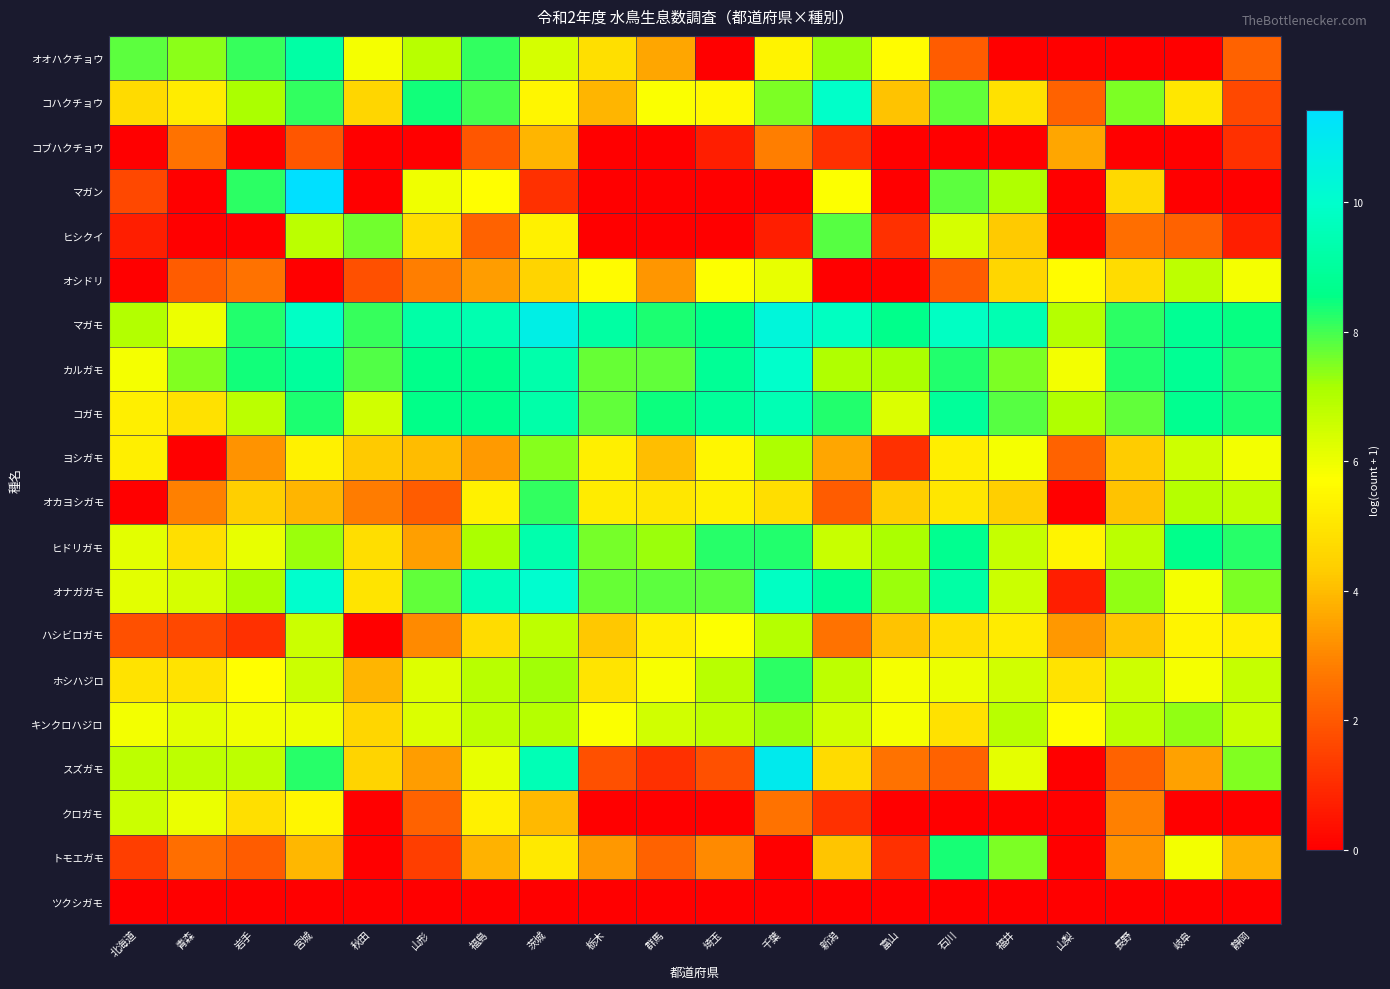

Reading right to left, list all the values displayed in this chart.

オオハクチョウ: 静岡=2.2	岐阜=0.0	長野=0.0	山梨=0.0	福井=0.0	石川=2.1	富山=5.7	新潟=7.3	千葉=5.4	埼玉=0.0	群馬=3.6	栃木=4.8	茨城=6.4	福島=8.1	山形=6.9	秋田=5.9	宮城=9.2	岩手=8.1	青森=7.4	北海道=7.8
コハクチョウ: 静岡=1.6	岐阜=5.1	長野=7.5	山梨=2.2	福井=4.9	石川=7.7	富山=4.1	新潟=9.9	千葉=7.5	埼玉=5.5	群馬=5.8	栃木=3.9	茨城=5.5	福島=8.0	山形=8.4	秋田=4.6	宮城=8.1	岩手=7.1	青森=5.2	北海道=4.7
コブハクチョウ: 静岡=1.1	岐阜=0.0	長野=0.0	山梨=3.6	福井=0.0	石川=0.0	富山=0.0	新潟=1.1	千葉=2.8	埼玉=0.7	群馬=0.0	栃木=0.0	茨城=3.9	福島=1.9	山形=0.0	秋田=0.0	宮城=1.9	岩手=0.0	青森=2.6	北海道=0.0
マガン: 静岡=0.0	岐阜=0.0	長野=4.6	山梨=0.0	福井=7.0	石川=7.8	富山=0.0	新潟=5.7	千葉=0.0	埼玉=0.0	群馬=0.0	栃木=0.0	茨城=1.1	福島=5.7	山形=5.9	秋田=0.0	宮城=11.4	岩手=8.2	青森=0.0	北海道=1.6
ヒシクイ: 静岡=0.7	岐阜=2.2	長野=2.5	山梨=0.0	福井=4.3	石川=6.4	富山=1.1	新潟=7.8	千葉=0.7	埼玉=0.0	群馬=0.0	栃木=0.0	茨城=5.3	福島=2.2	山形=4.8	秋田=7.6	宮城=6.8	岩手=0.0	青森=0.0	北海道=0.7
オシドリ: 静岡=5.9	岐阜=6.8	長野=4.8	山梨=5.6	福井=4.6	石川=2.1	富山=0.0	新潟=0.0	千葉=6.1	埼玉=5.7	群馬=3.3	栃木=5.6	茨城=4.5	福島=3.4	山形=2.8	秋田=1.8	宮城=0.0	岩手=2.6	青森=2.1	北海道=0.0
マガモ: 静岡=8.5	岐阜=8.8	長野=8.2	山梨=6.9	福井=9.5	石川=9.8	富山=8.6	新潟=9.8	千葉=10.4	埼玉=8.6	群馬=8.3	栃木=9.1	茨城=10.7	福島=9.4	山形=9.2	秋田=8.1	宮城=9.8	岩手=8.3	青森=6.0	北海道=7.0
カルガモ: 静岡=8.2	岐阜=8.8	長野=8.3	山梨=5.9	福井=7.5	石川=8.3	富山=7.1	新潟=7.0	千葉=10.0	埼玉=8.9	群馬=7.7	栃木=7.7	茨城=9.3	福島=8.6	山形=8.6	秋田=7.9	宮城=9.0	岩手=8.4	青森=7.5	北海道=5.9
コガモ: 静岡=8.3	岐阜=8.7	長野=7.7	山梨=7.1	福井=7.8	石川=9.0	富山=6.3	新潟=8.3	千葉=9.5	埼玉=8.9	群馬=8.5	栃木=7.7	茨城=9.3	福島=8.6	山形=8.6	秋田=6.5	宮城=8.3	岩手=6.9	青森=4.9	北海道=5.3
ヨシガモ: 静岡=5.9	岐阜=6.5	長野=4.3	山梨=2.2	福井=5.9	石川=5.2	富山=1.1	新潟=3.6	千葉=7.1	埼玉=5.4	群馬=4.1	栃木=5.3	茨城=7.4	福島=3.4	山形=4.0	秋田=4.3	宮城=5.4	岩手=3.3	青森=0.0	北海道=5.3
オカヨシガモ: 静岡=6.8	岐阜=6.9	長野=4.1	山梨=0.0	福井=4.4	石川=5.0	富山=4.3	新潟=2.1	千葉=4.8	埼玉=5.3	群馬=5.1	栃木=5.2	茨城=8.1	福島=5.4	山形=2.1	秋田=2.8	宮城=3.9	岩手=4.4	青森=2.9	北海道=0.0
ヒドリガモ: 静岡=8.2	岐阜=8.7	長野=6.9	山梨=5.4	福井=6.7	石川=8.7	富山=7.1	新潟=6.6	千葉=8.3	埼玉=8.3	群馬=7.2	栃木=7.5	茨城=9.4	福島=7.1	山形=3.5	秋田=4.8	宮城=7.2	岩手=6.1	青森=4.9	北海道=6.2
オナガガモ: 静岡=7.5	岐阜=5.9	長野=7.3	山梨=0.7	福井=6.6	石川=9.2	富山=7.2	新潟=8.8	千葉=9.8	埼玉=7.8	群馬=7.8	栃木=7.7	茨城=10.0	福島=9.6	山形=7.7	秋田=5.0	宮城=10.0	岩手=7.1	青森=6.4	北海道=6.2
ハシビロガモ: 静岡=5.3	岐阜=5.4	長野=4.2	山梨=3.3	福井=5.1	石川=4.8	富山=4.1	新潟=2.6	千葉=6.9	埼玉=5.7	群馬=5.3	栃木=4.2	茨城=6.8	福島=4.7	山形=3.0	秋田=0.0	宮城=6.6	岩手=1.1	青森=1.6	北海道=1.8
ホシハジロ: 静岡=6.7	岐阜=5.9	長野=6.5	山梨=4.9	福井=6.5	石川=6.1	富山=5.9	新潟=6.8	千葉=8.2	埼玉=6.9	群馬=5.8	栃木=5.0	茨城=7.2	福島=6.9	山形=6.3	秋田=3.9	宮城=6.6	岩手=5.7	青森=4.9	北海道=4.9
キンクロハジロ: 静岡=6.6	岐阜=7.3	長野=6.8	山梨=5.7	福井=6.9	石川=4.9	富山=5.9	新潟=6.5	千葉=7.2	埼玉=6.8	群馬=6.5	栃木=5.8	茨城=7.0	福島=6.8	山形=6.3	秋田=4.6	宮城=6.0	岩手=6.0	青森=6.2	北海道=5.9
スズガモ: 静岡=7.5	岐阜=3.5	長野=2.2	山梨=0.0	福井=6.1	石川=2.2	富山=2.6	新潟=4.7	千葉=10.9	埼玉=1.8	群馬=1.1	栃木=1.8	茨城=9.5	福島=6.1	山形=3.4	秋田=4.5	宮城=8.2	岩手=6.8	青森=6.8	北海道=6.8
クロガモ: 静岡=0.0	岐阜=0.0	長野=2.9	山梨=0.0	福井=0.0	石川=0.0	富山=0.0	新潟=1.1	千葉=2.6	埼玉=0.0	群馬=0.0	栃木=0.0	茨城=3.9	福島=5.3	山形=2.2	秋田=0.0	宮城=5.4	岩手=4.8	青森=6.1	北海道=6.6
トモエガモ: 静岡=3.8	岐阜=5.9	長野=3.3	山梨=0.0	福井=7.5	石川=8.4	富山=1.1	新潟=4.2	千葉=0.0	埼玉=3.0	群馬=2.2	栃木=3.3	茨城=5.1	福島=3.8	山形=1.4	秋田=0.0	宮城=3.9	岩手=2.1	青森=2.5	北海道=1.4
ツクシガモ: 静岡=0.0	岐阜=0.0	長野=0.0	山梨=0.0	福井=0.0	石川=0.0	富山=0.0	新潟=0.0	千葉=0.0	埼玉=0.0	群馬=0.0	栃木=0.0	茨城=0.0	福島=0.0	山形=0.0	秋田=0.0	宮城=0.0	岩手=0.0	青森=0.0	北海道=0.0